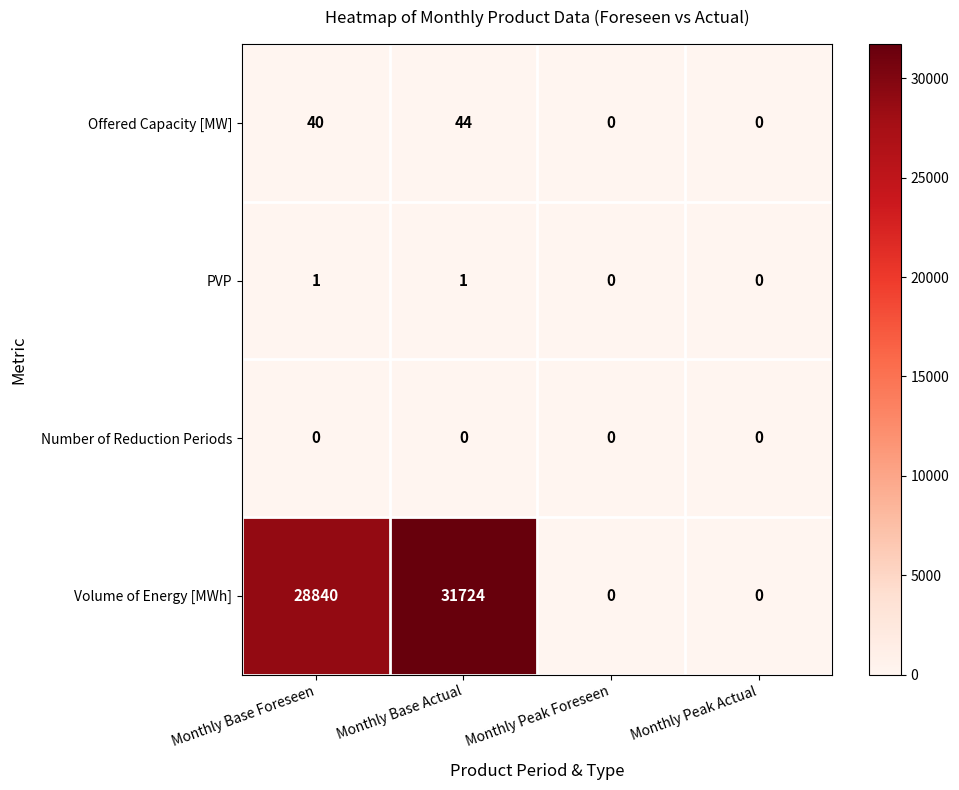

The value of Volume of Energy [MWh] at Monthly Base Actual is 17503. True or false?

False